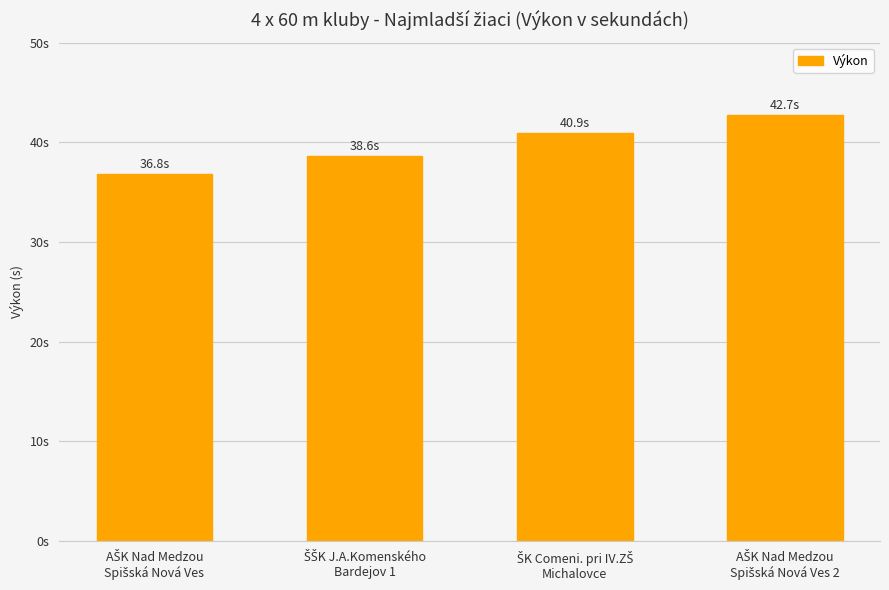

Are the bars grouped side by side (vs. stacked)?

No